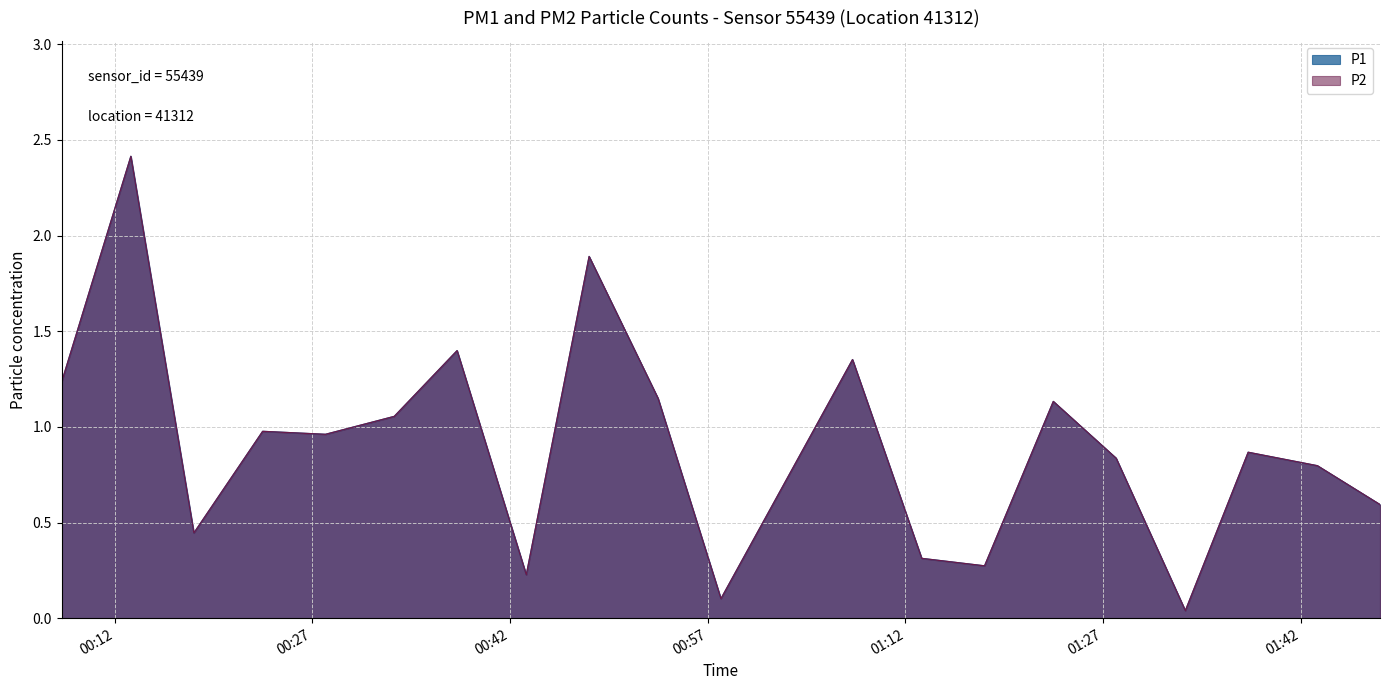

What is the sum of the P2 values at 2022-08-19T00:53:14 and 2022-08-19T00:48:00?

3.0